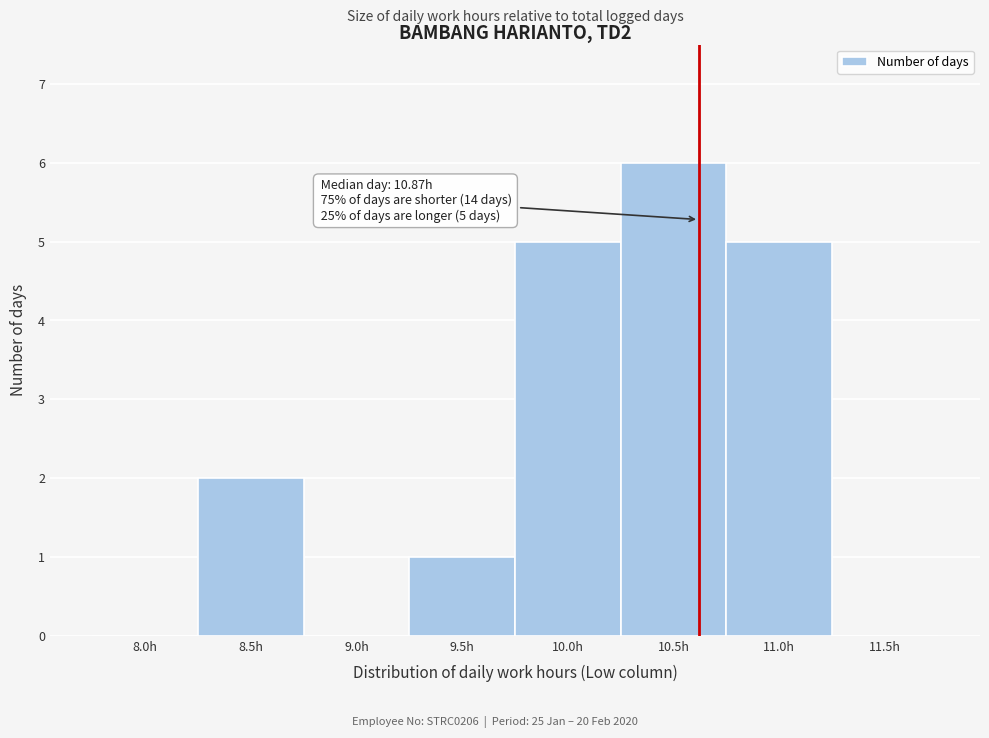

Reading right to left, what are all the values shown in this chart?

11.5h=0	11.0h=5	10.5h=6	10.0h=5	9.5h=1	9.0h=0	8.5h=2	8.0h=0